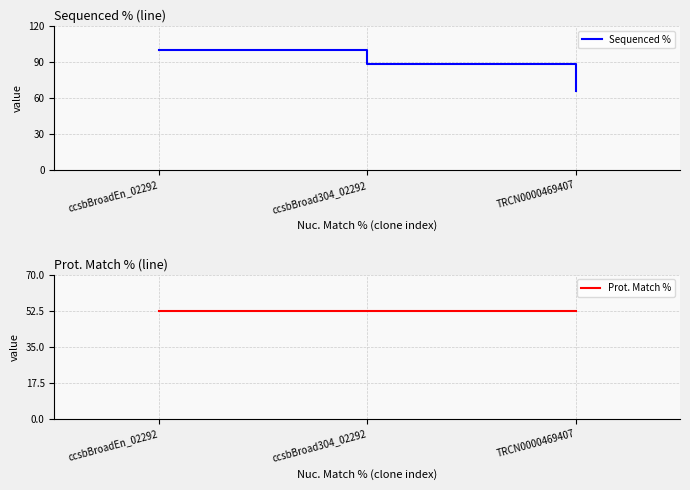

What is the label of the 1st point from the right?

TRCN0000469407